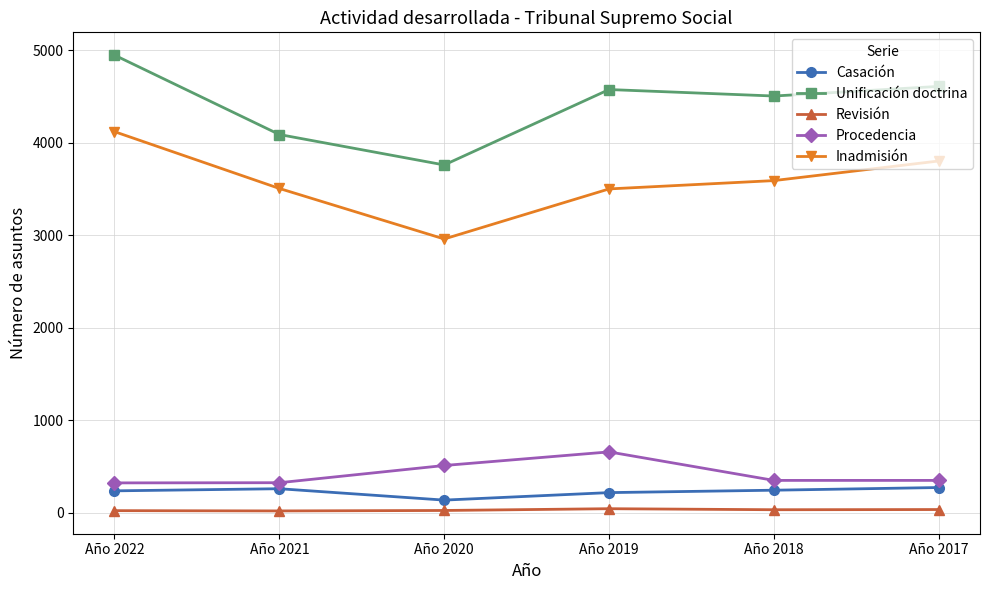

What is the spread (max minus min) of values at Año 2021?

4068